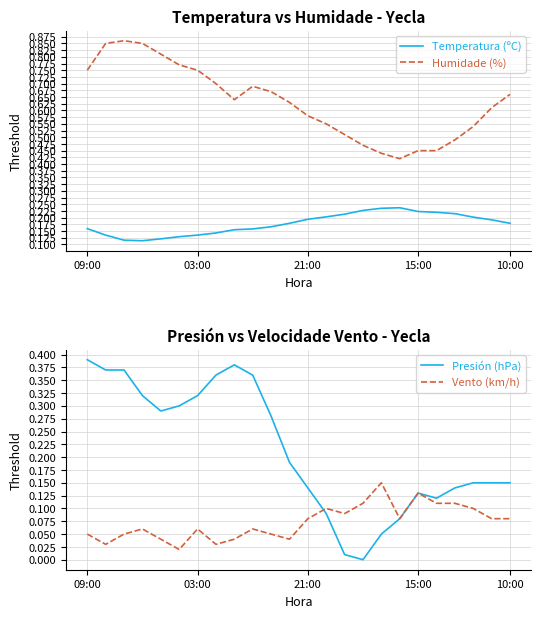

Reading right to left, extract all data points from this chart.

Temperatura (ºC): 0.2	0.2	0.2	0.2	0.2	0.2	0.2	0.2	0.2	0.2	0.2	0.2	0.2	0.2	0.2	0.2	0.1	0.1	0.1	0.1	0.1	0.1	0.1	0.2
Humidade (%): 0.7	0.6	0.5	0.5	0.5	0.5	0.4	0.4	0.5	0.5	0.6	0.6	0.6	0.7	0.7	0.6	0.7	0.8	0.8	0.8	0.8	0.9	0.8	0.8
Presión (hPa): 0.1	0.1	0.1	0.1	0.1	0.1	0.1	0.1	0.0	0.0	0.1	0.1	0.2	0.3	0.4	0.4	0.4	0.3	0.3	0.3	0.3	0.4	0.4	0.4
Vento (km/h): 0.1	0.1	0.1	0.1	0.1	0.1	0.1	0.1	0.1	0.1	0.1	0.1	0.0	0.1	0.1	0.0	0.0	0.1	0.0	0.0	0.1	0.1	0.0	0.1